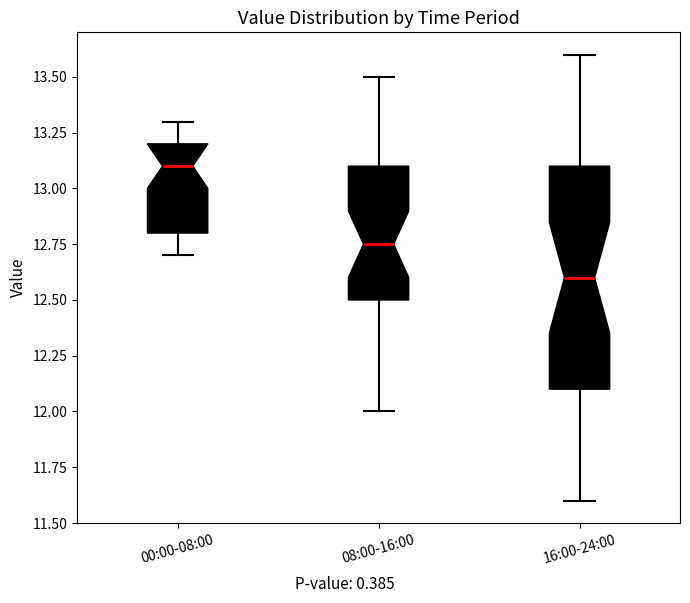

Comparing the boxes themselves (not the whiskers), which one is the tallest?

16:00-24:00